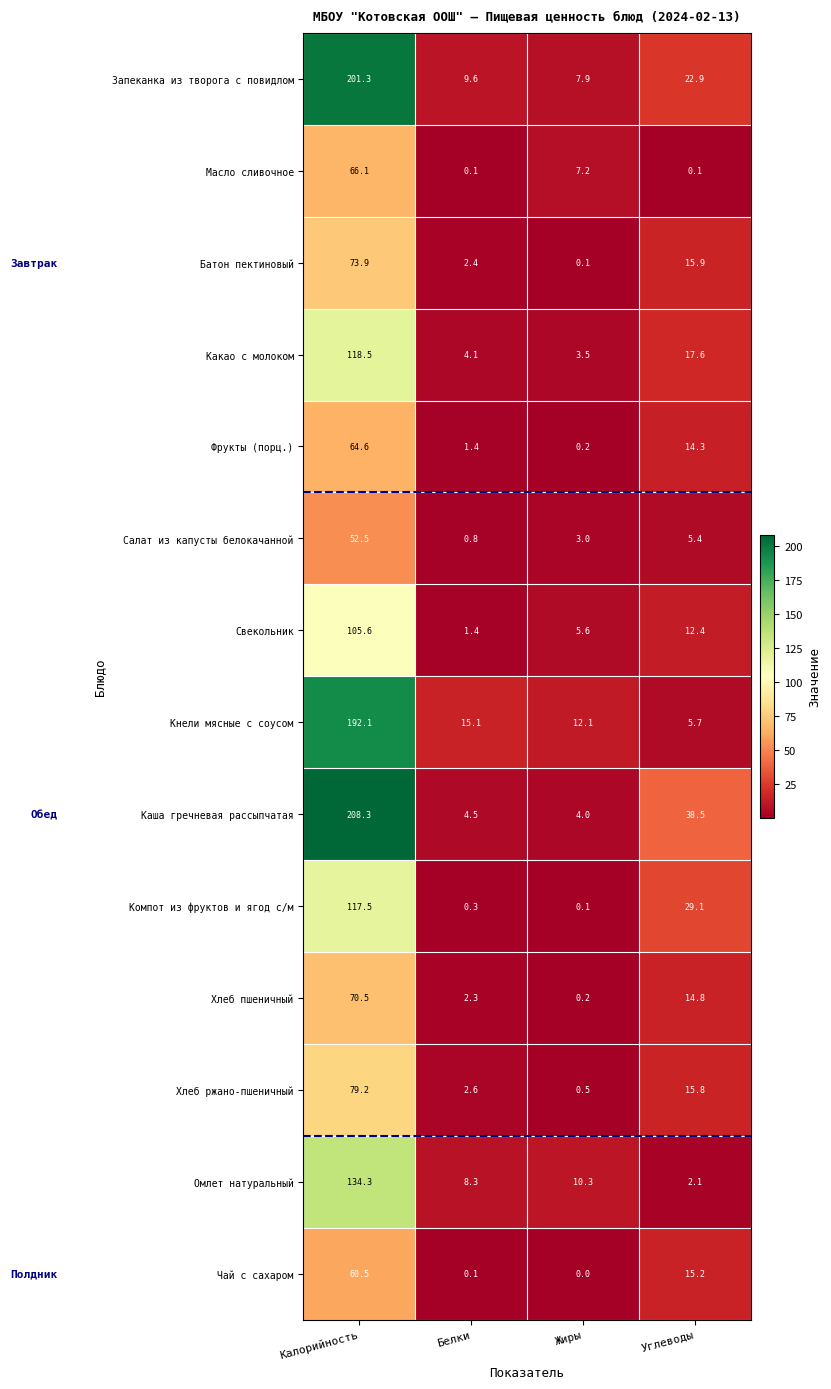

The Омлет натуральный series shows 2.9 at Углеводы. True or false?

False